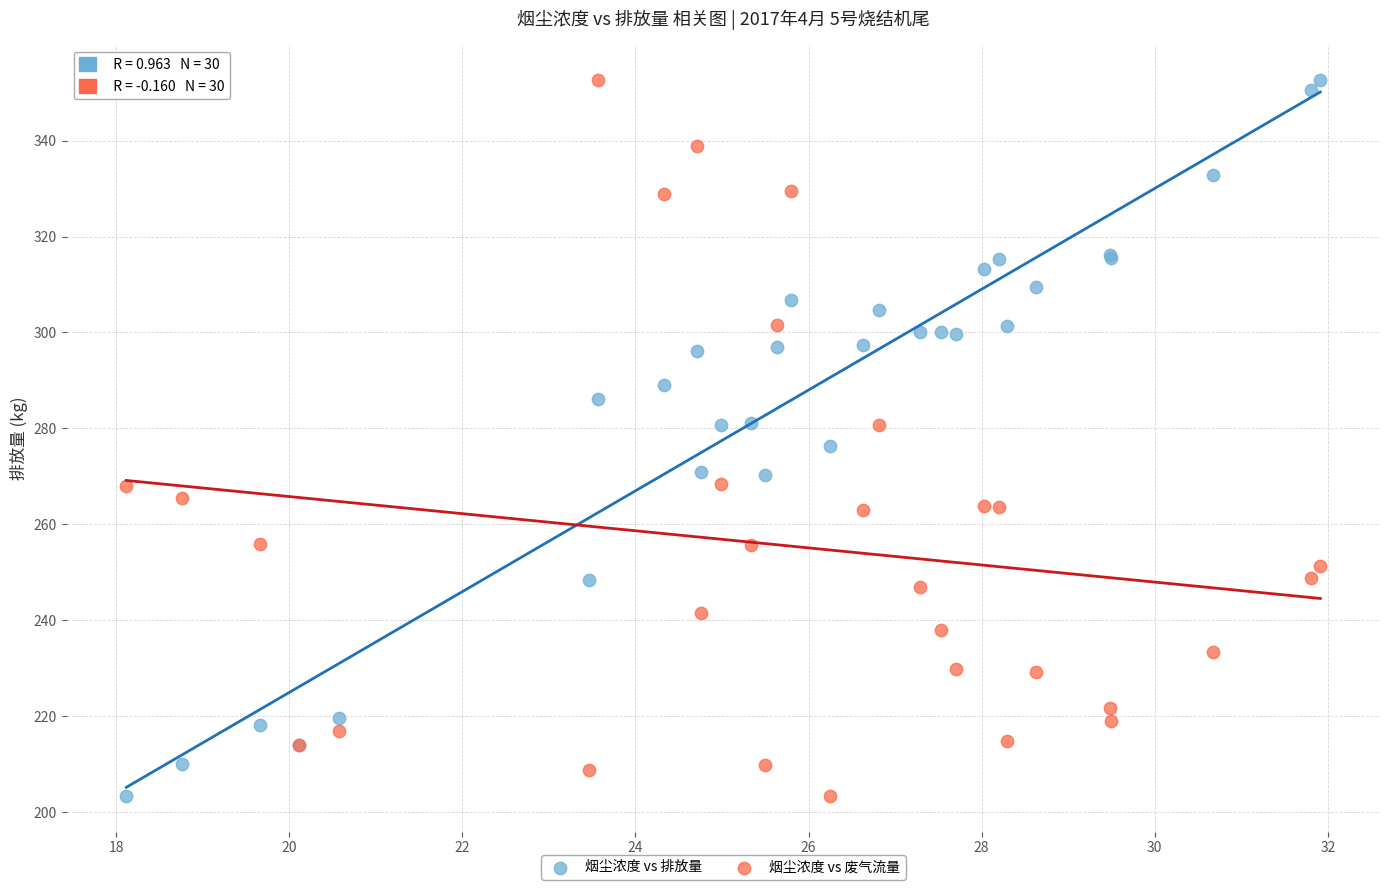

What are all the series names shown in the legend?

烟尘浓度 vs 排放量, 烟尘浓度 vs 废气流量